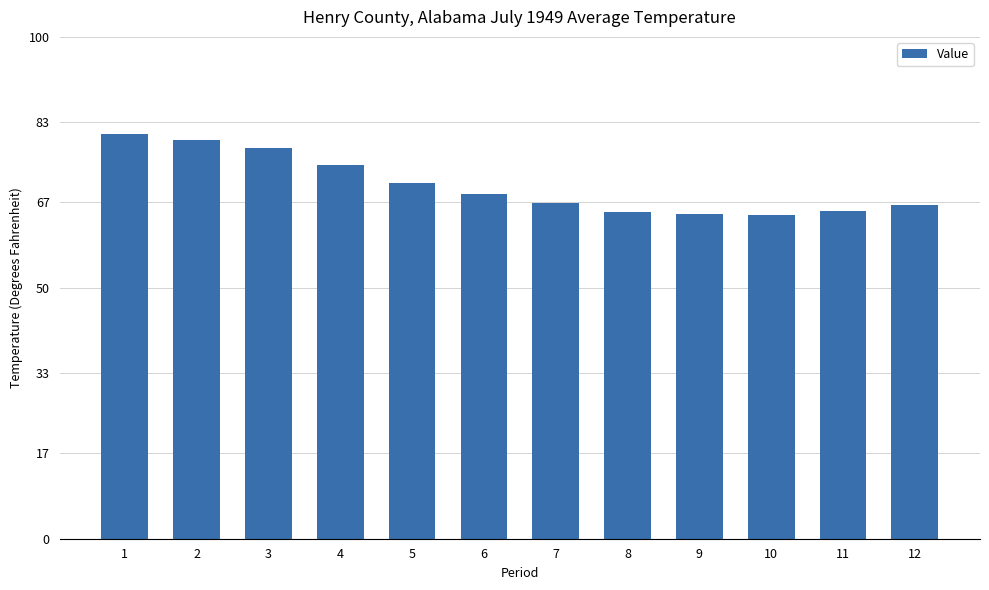

What is the ratio of the value at 10 to the value at 4?

0.9